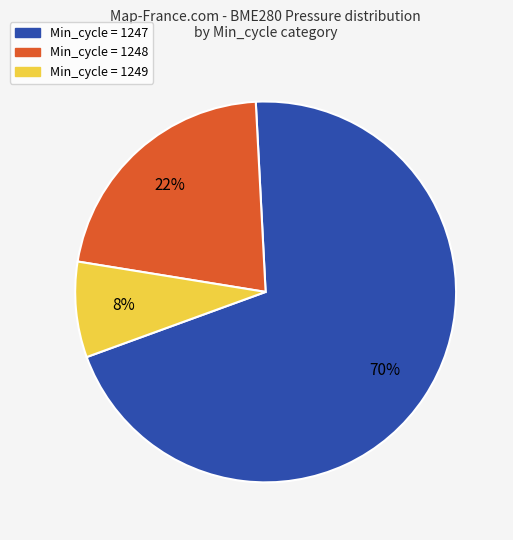

What is the largest slice in the pie chart?

Min_cycle = 1247